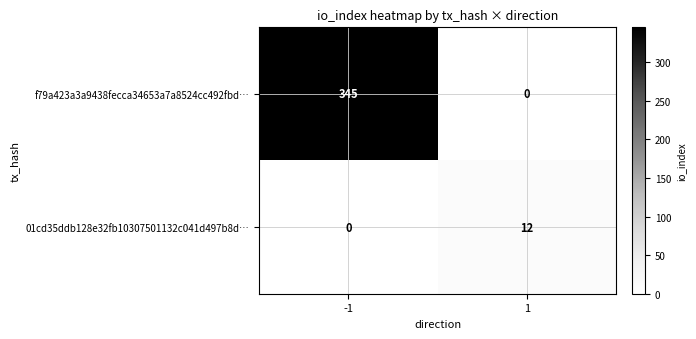

The value of f79a423a3a9438fecca34653a7a8524cc492fbd… at -1 is 345. True or false?

True